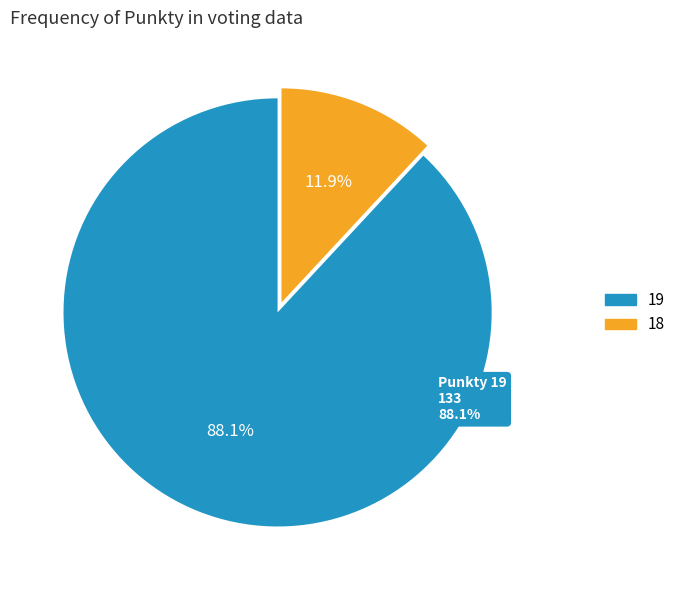

Does 5 represent more than half of the total?

No